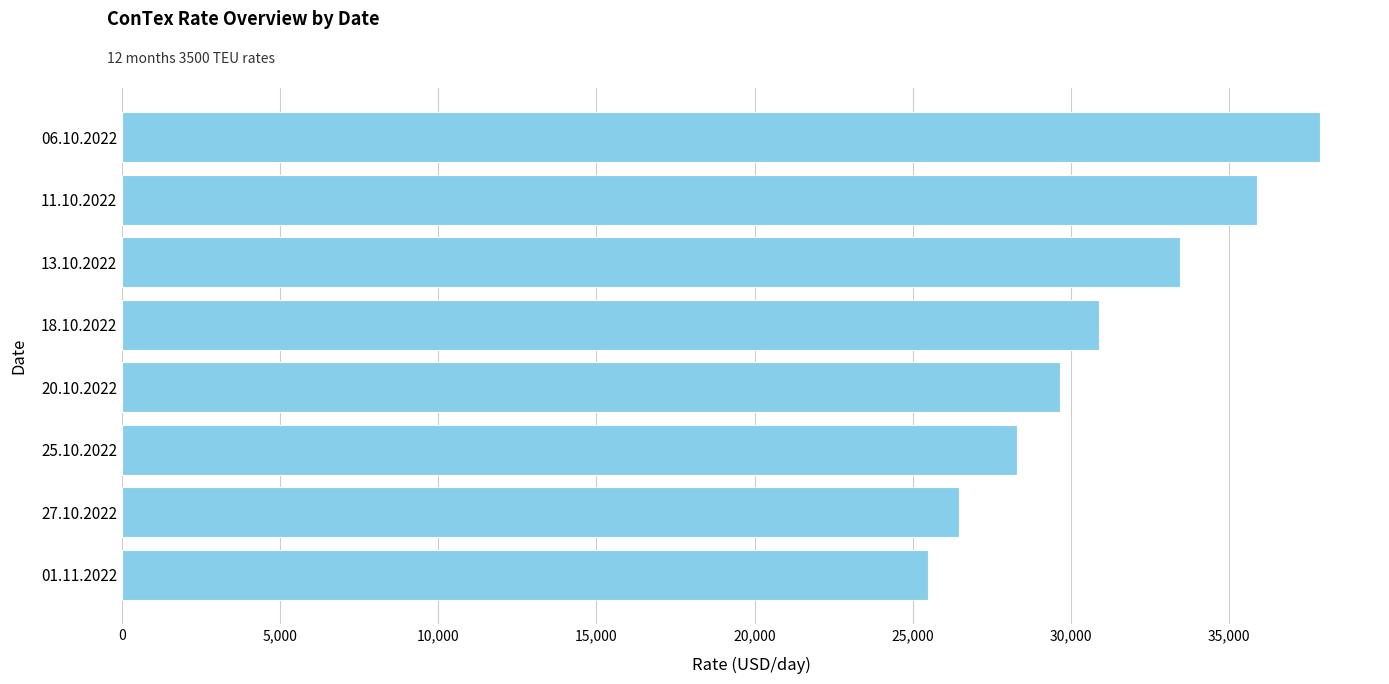

What is the difference between the values at 13.10.2022 and 25.10.2022?

5154